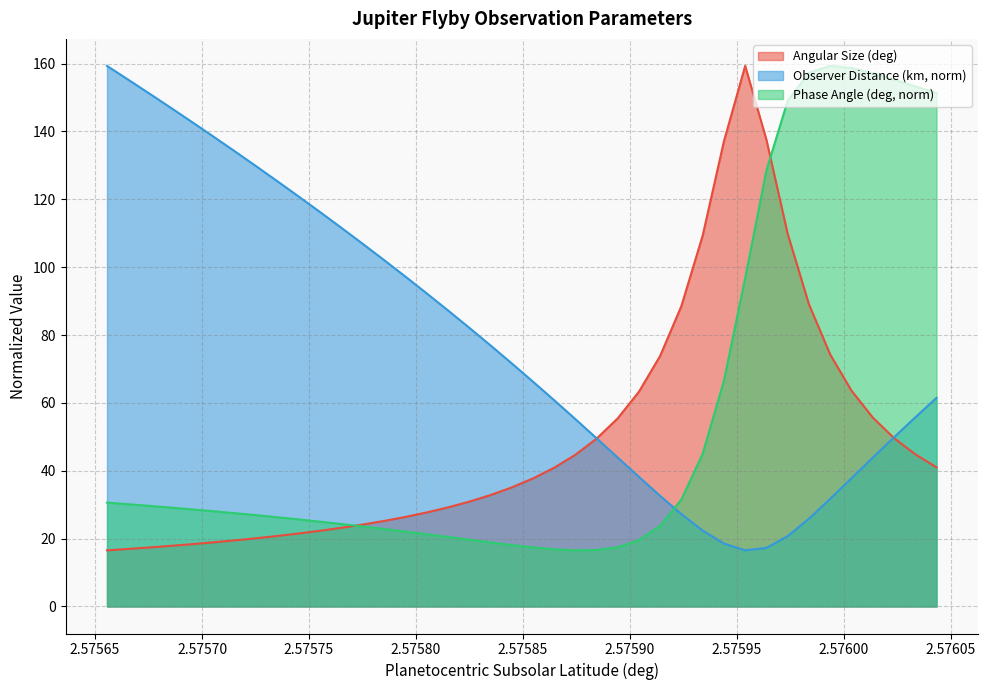

Is the value of Angular Size (deg) at 2.57567549 greater than the value of Observer Distance (km) at 2.57570533?

No